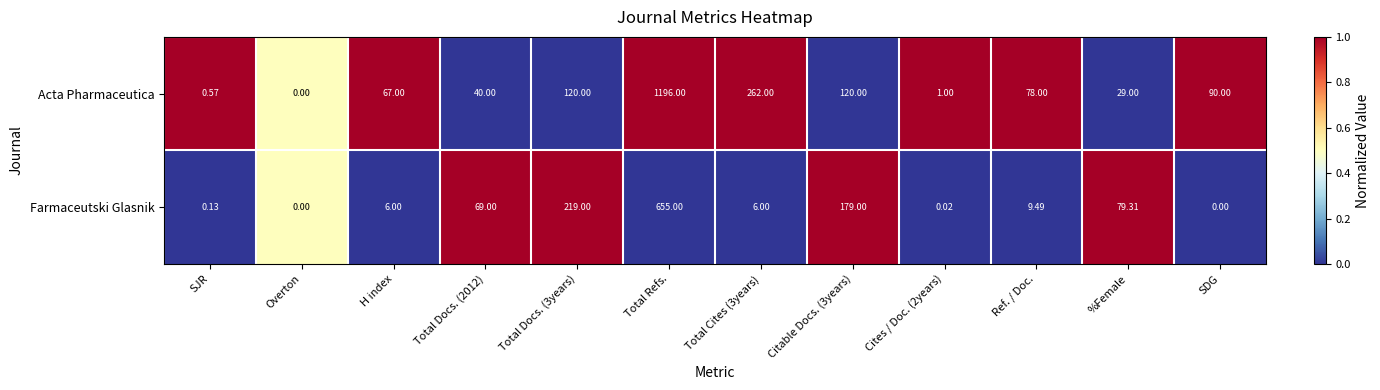

How many values in the Farmaceutski Glasnik series are below 9?

6